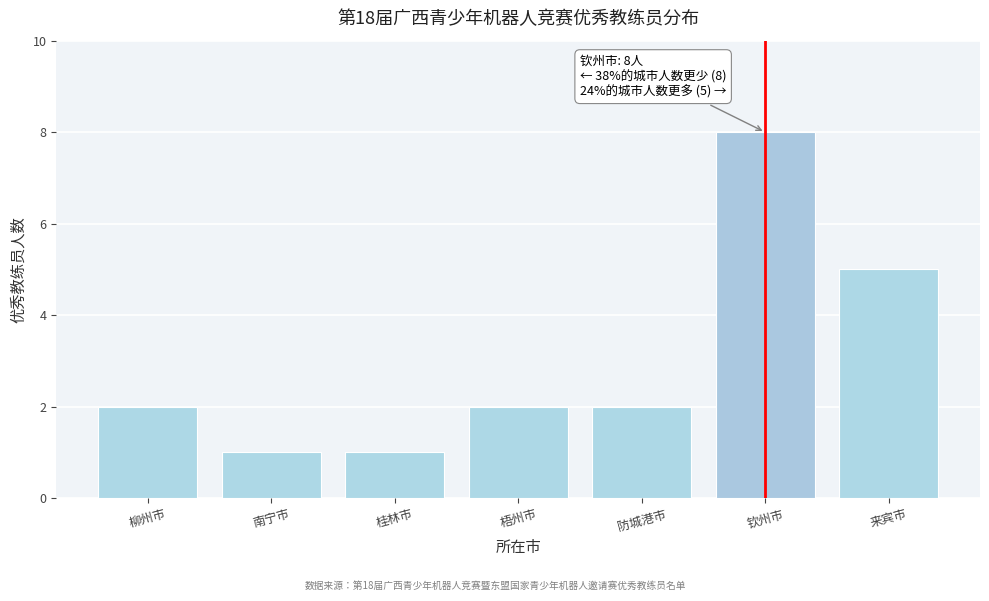

Reading right to left, extract all data points from this chart.

来宾市=5	钦州市=8	防城港市=2	梧州市=2	桂林市=1	南宁市=1	柳州市=2